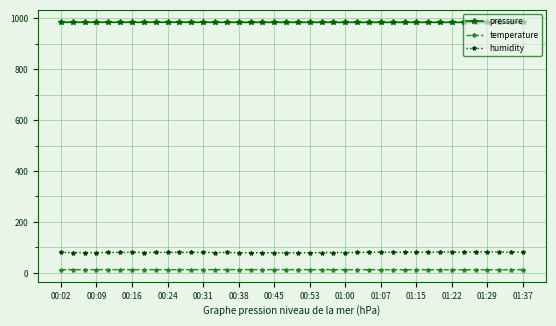

What is the highest value of the pressure series?

983.8